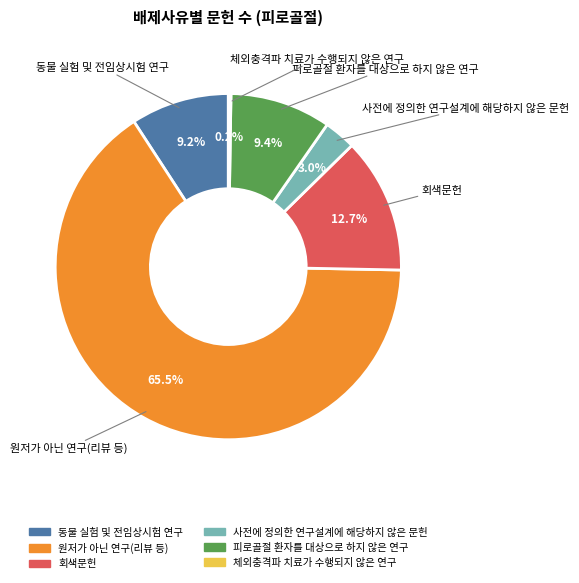

Is there any slice that represents more than half of the pie?

Yes